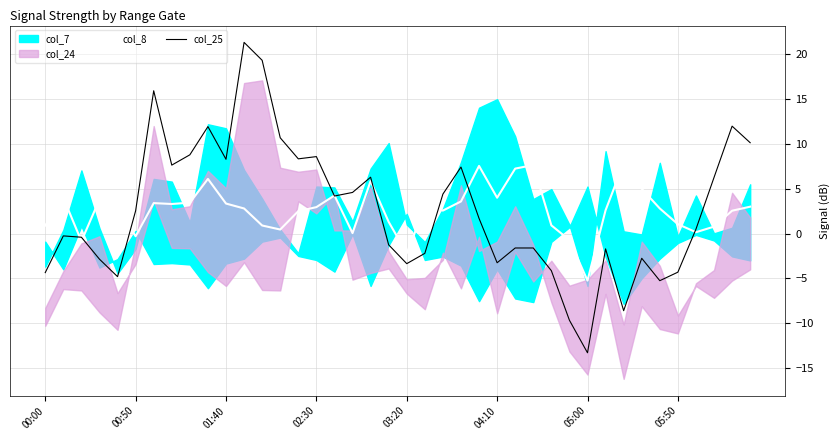

How many intersections are there between col_8 and col_25?

9